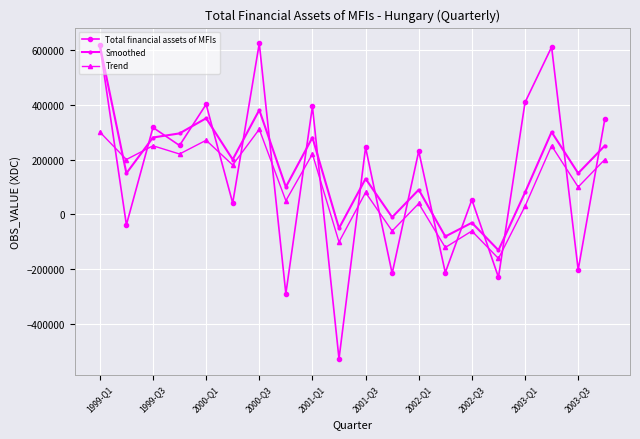

What is the maximum value for Trend?

310000